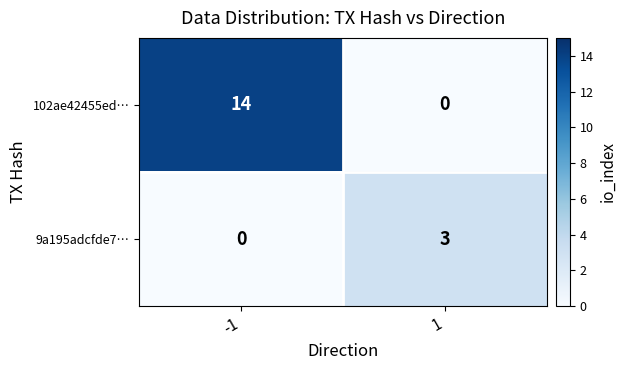

The 9a195adcfde7… series shows 5 at 1. True or false?

False